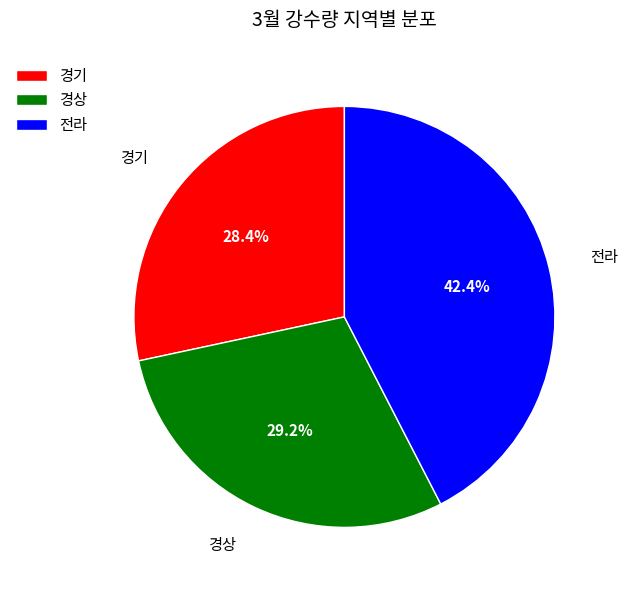

What is the ratio of the value at 경기 to the value at 전라?

0.7